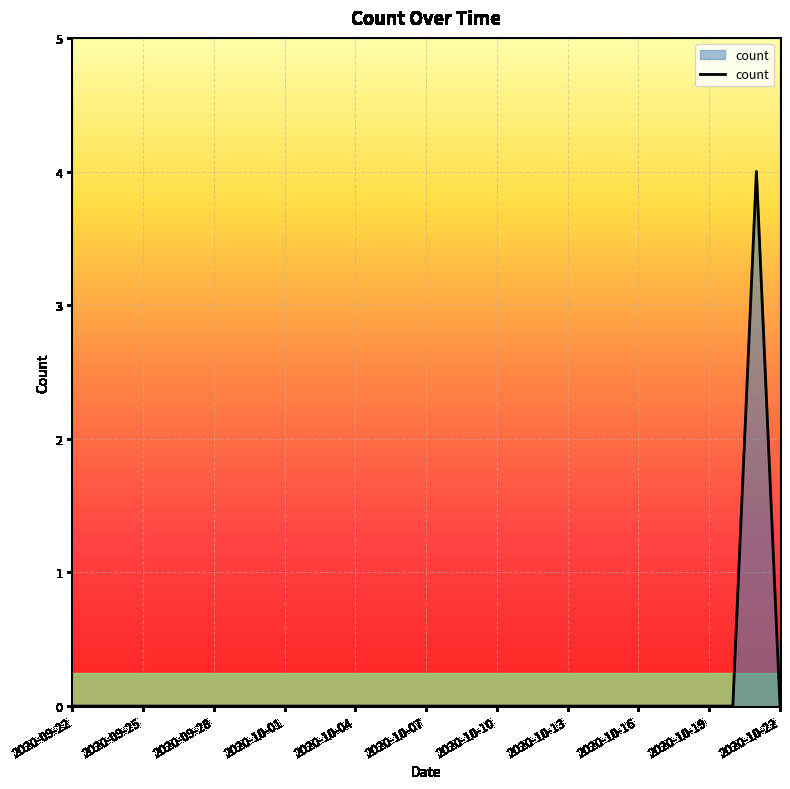

What is the maximum value shown in the chart?

4